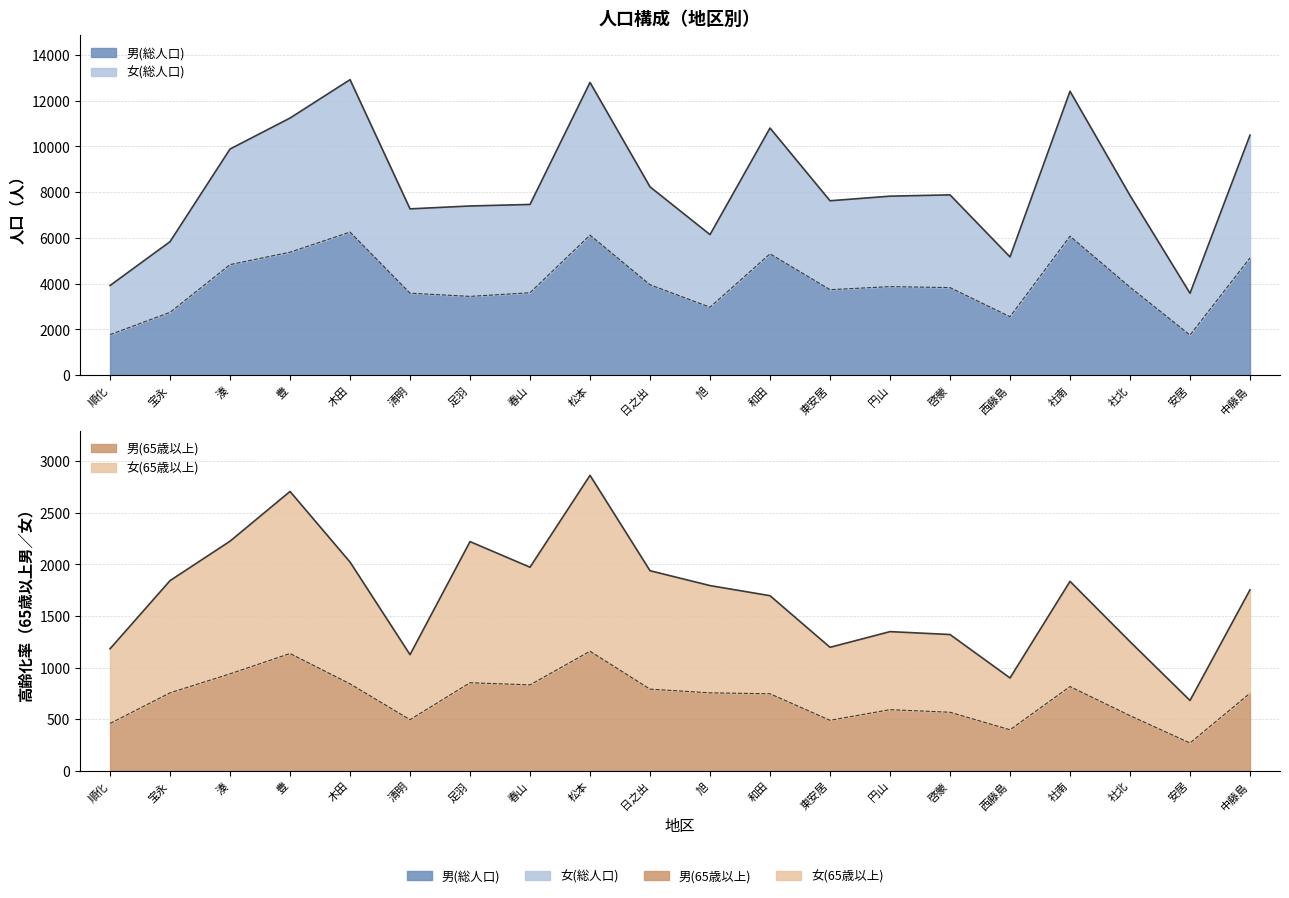

At how many categories does at least one series exceed 12080?

3